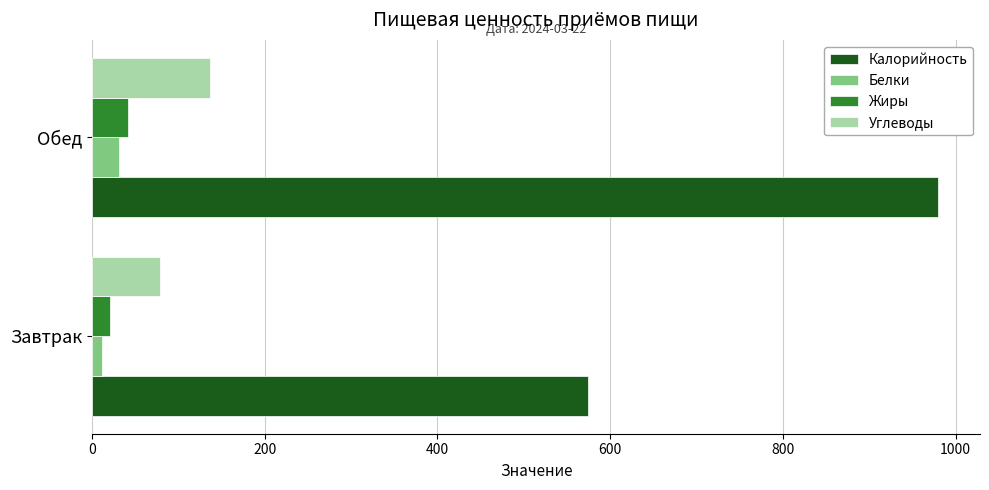

What is the average value of the Калорийность series?

776.7